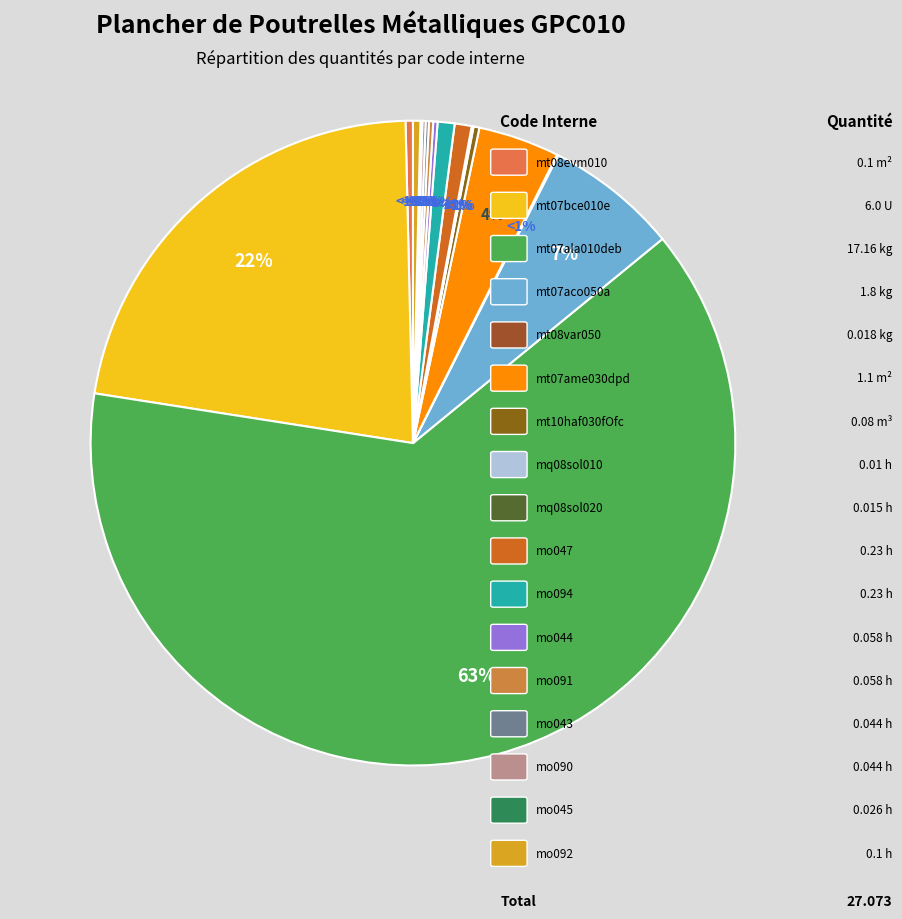

Count the number of slices in the pie.

17